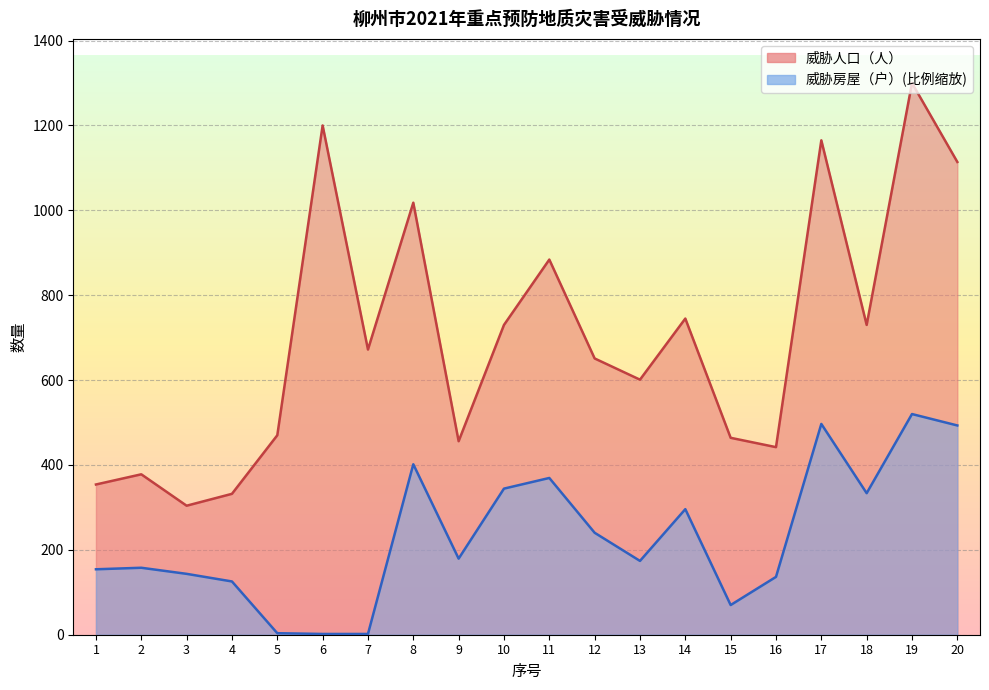

Which has a higher value, 11 or 2?

11